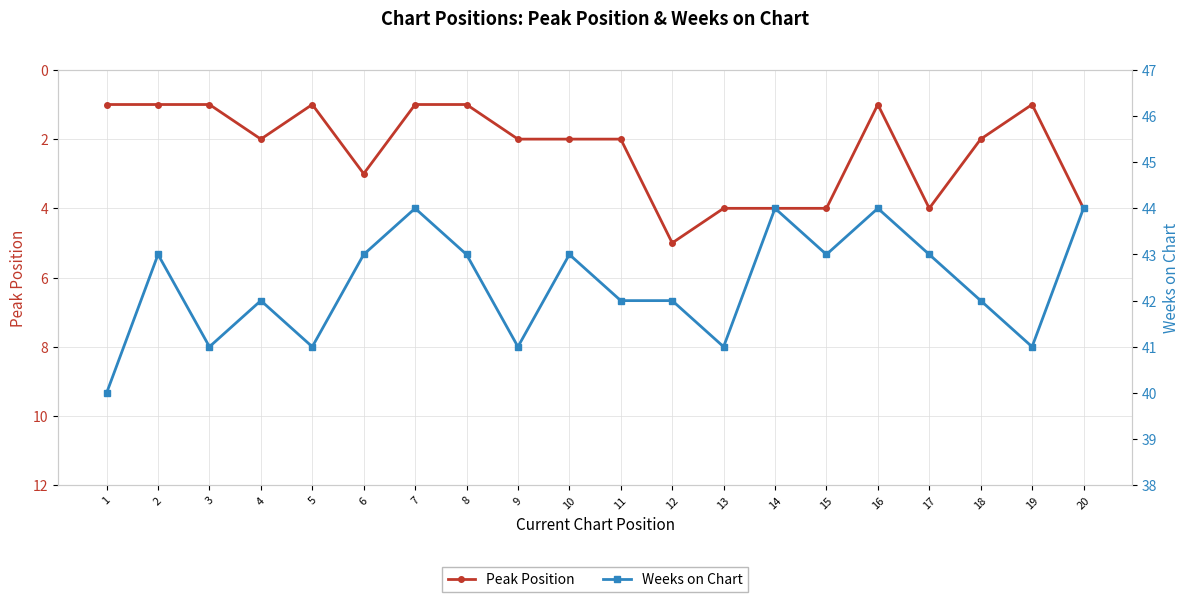

Where is the first local minimum for Weeks on Chart?

3